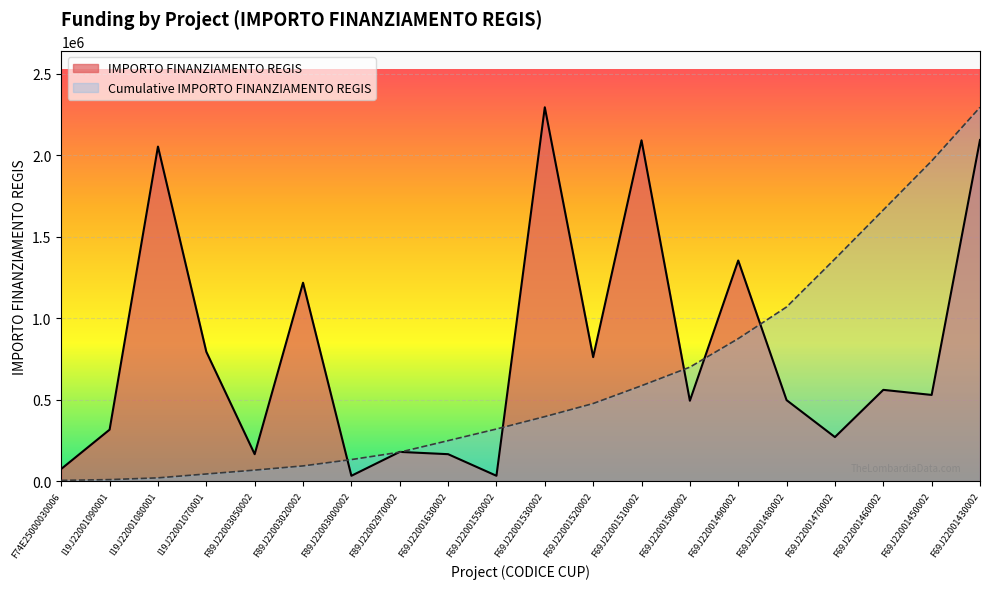

List the labels in order of value, largest first.

F69J22001530002, F69J22001430002, F69J22001510002, I19J22001080001, F69J22001490002, F89J22003020002, I19J22001070001, F69J22001520002, F69J22001460002, F69J22001450002, F69J22001480002, F69J22001500002, I19J22001090001, F69J22001470002, F89J22002970002, F89J22003050002, F69J22001630002, F74E25000030006, F89J22003000002, F69J22001550002